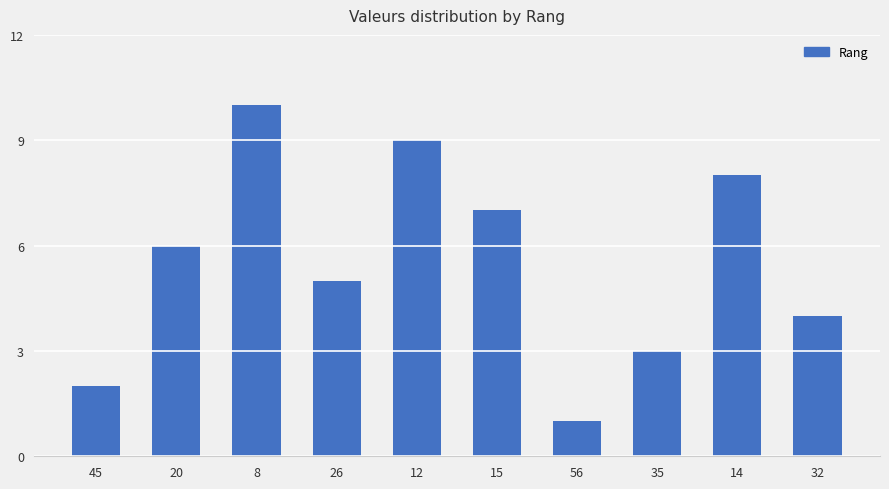

What position from the right is 20?

9